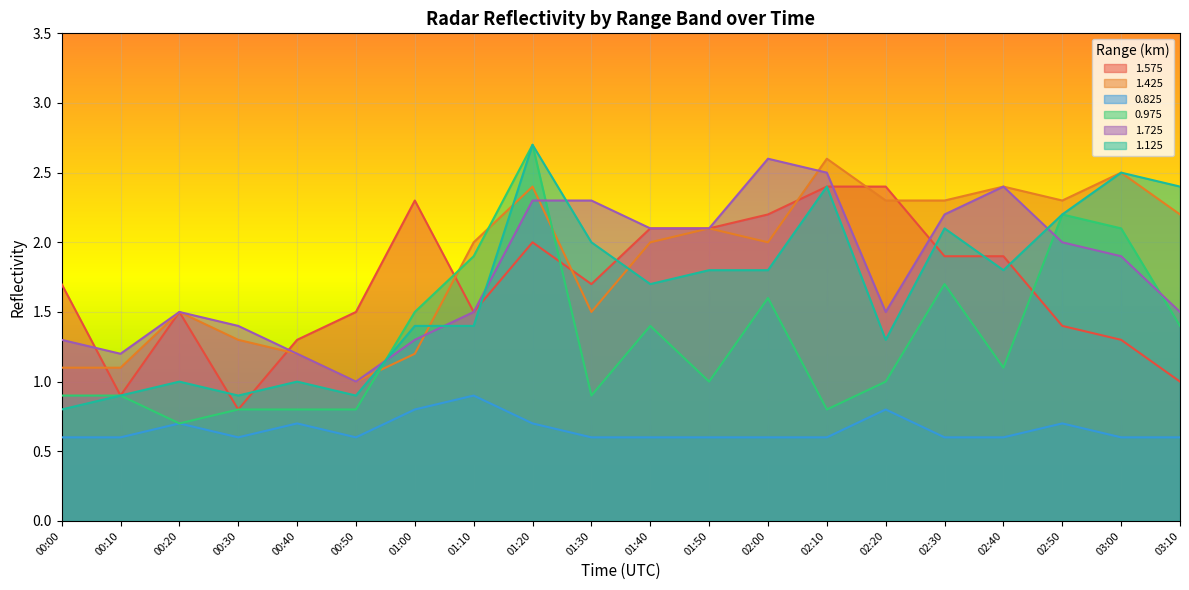

What is the difference between the highest and lowest values at 00:50?

0.9